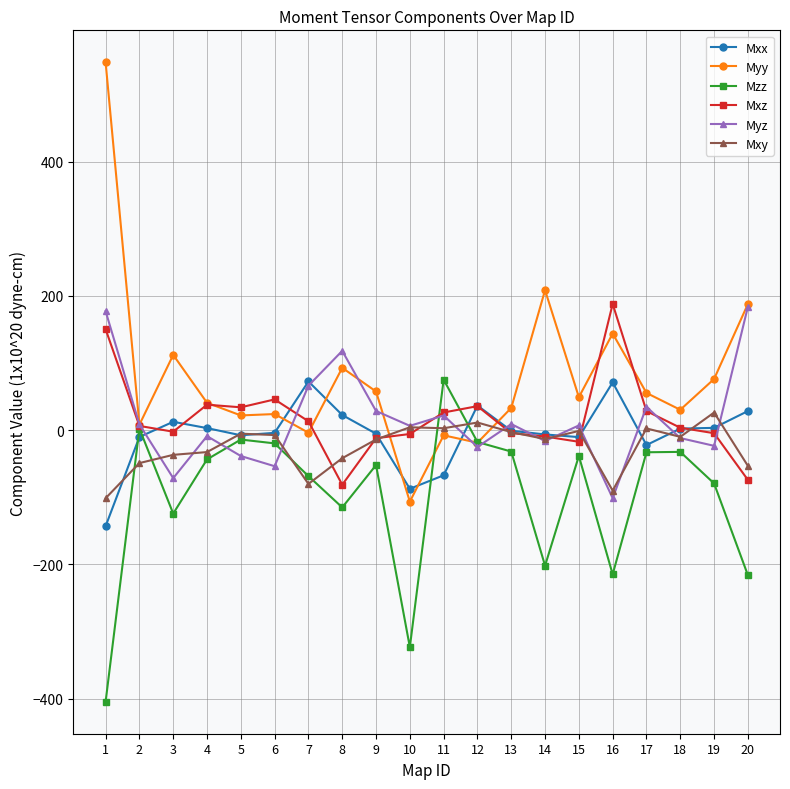

Count the number of categories in the chart.

20